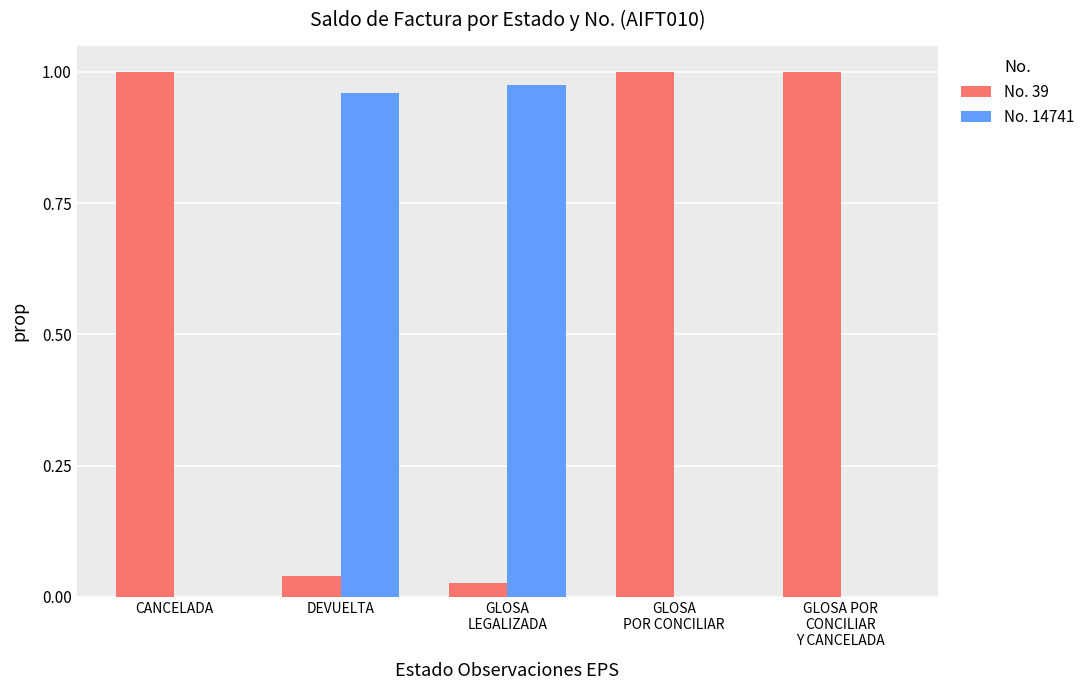

True or false: No. 39 has a value of 0.4 at CANCELADA.

False